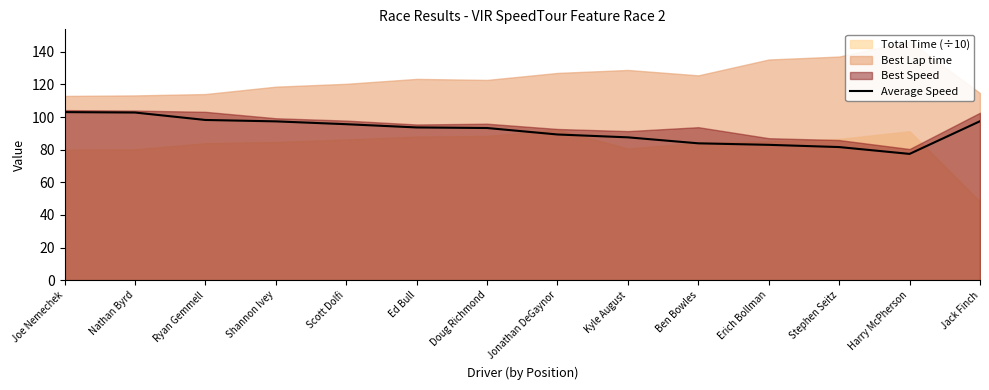

The Average Speed series shows 68.5 at Ryan Gemmell. True or false?

False